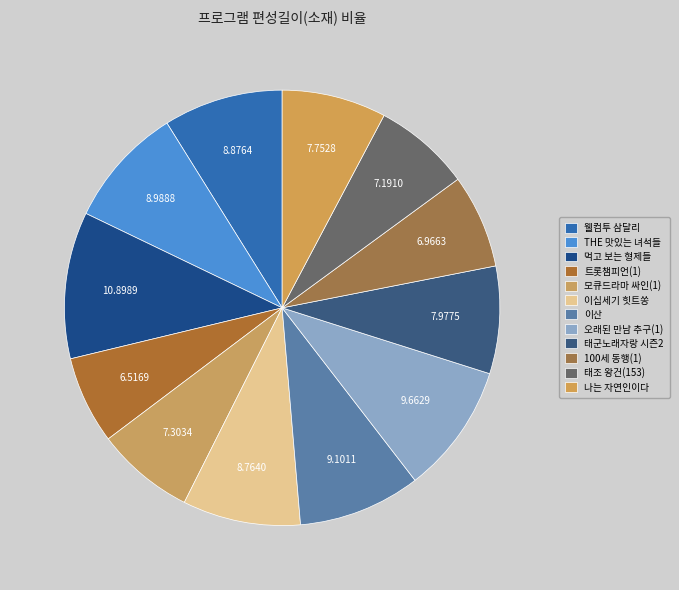

To the nearest percent, what percentage of the pie is 모큐드라마 싸인(1)?

7%